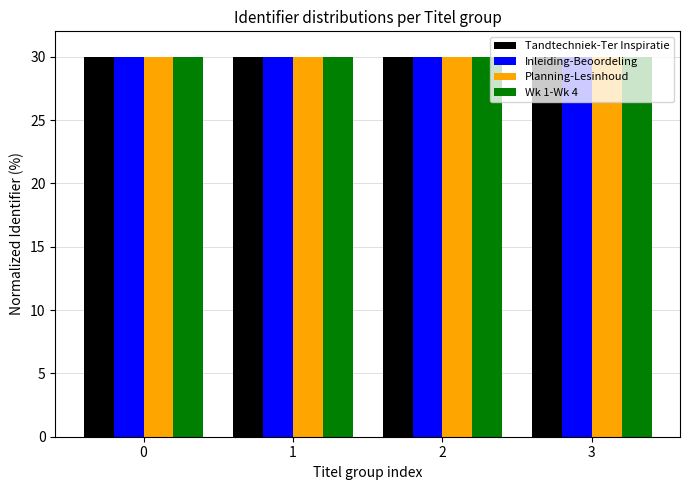

List the series in order of their overall mean, lowest first.

Tandtechniek-Ter Inspiratie, Inleiding-Beoordeling, Planning-Lesinhoud, Wk 1-Wk 4